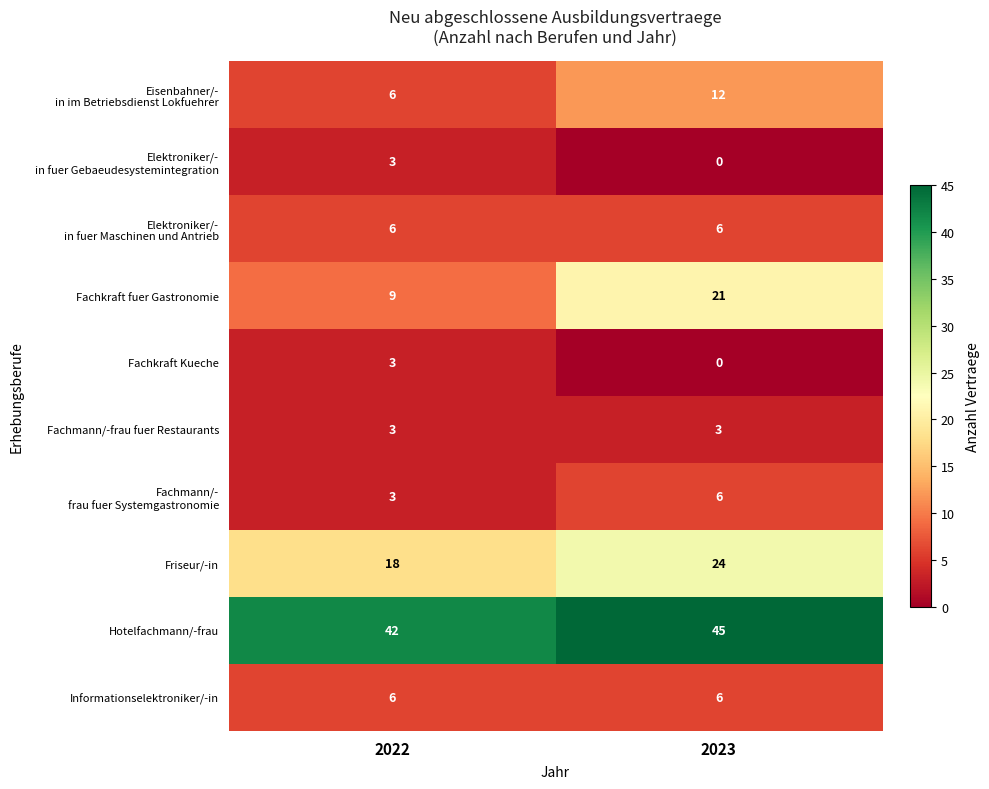

What is the spread (max minus min) of values at 2022?

39